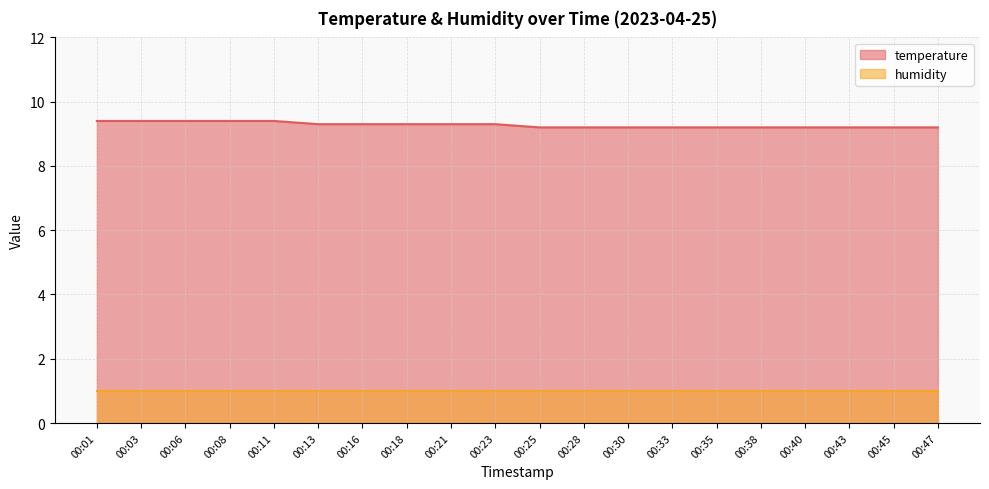

What is the smallest value displayed?

1.0